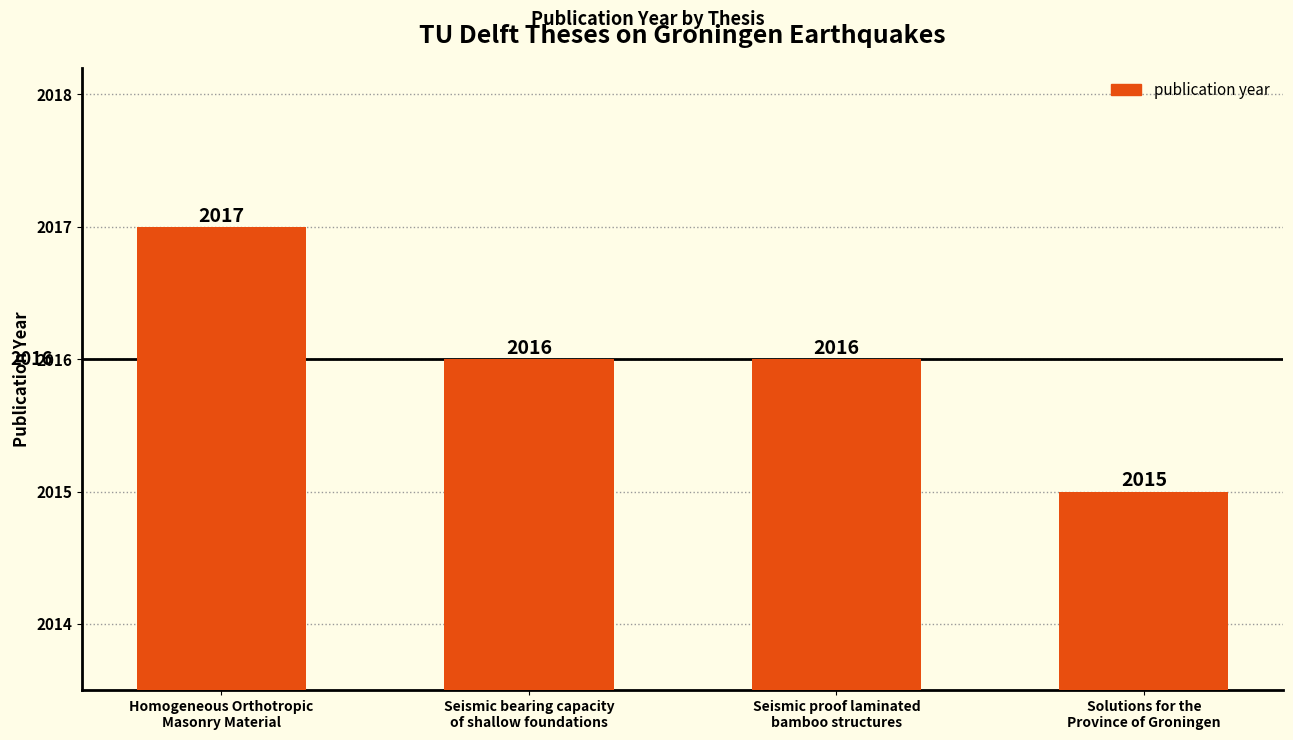

What is the change in value from Homogeneous Orthotropic
Masonry Material to Seismic bearing capacity
of shallow foundations?

-1